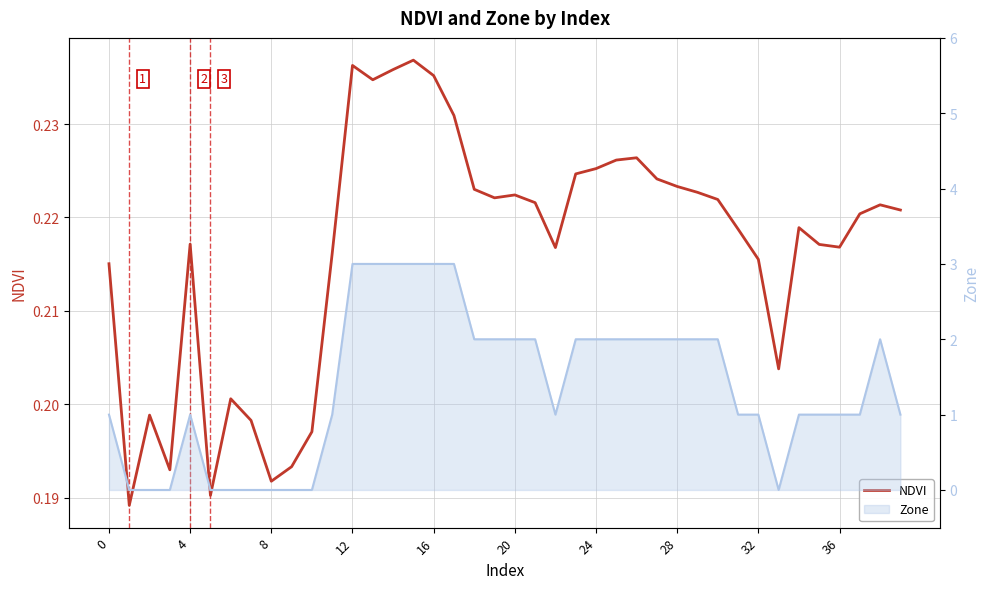

What is the smallest value displayed?

0.2